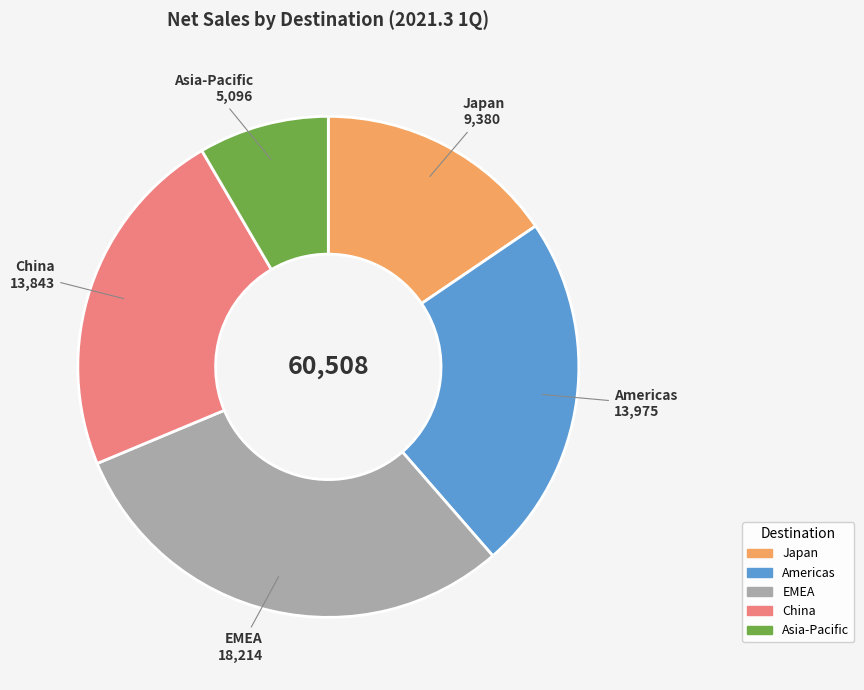

Which category has the biggest portion of the pie?

EMEA